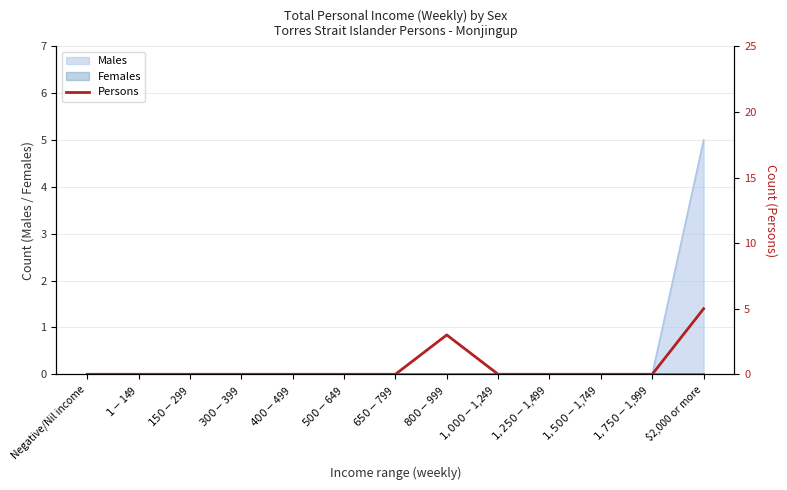

How many data points are above 0?

2